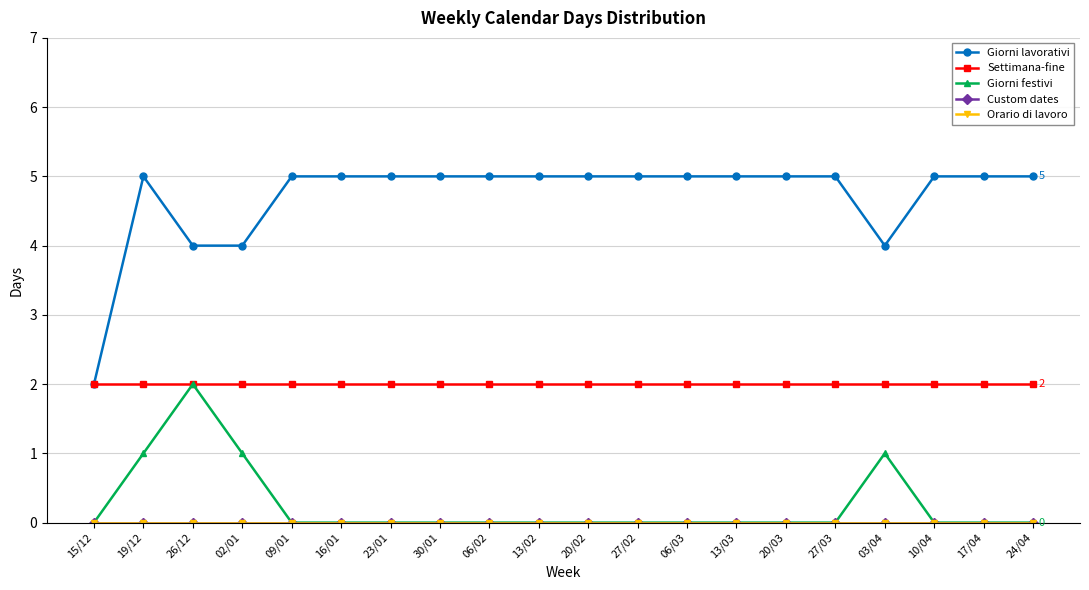

Is the value of Orario di lavoro at 15/12 greater than the value of Settimana-fine at 16/01?

No